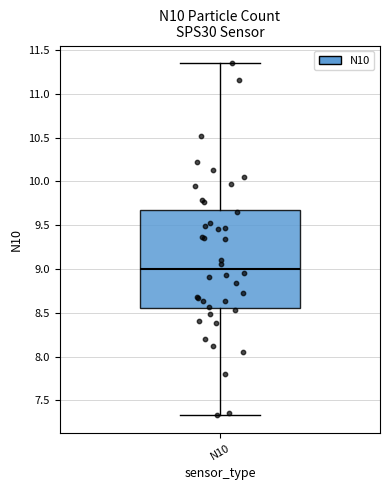

Transcribe this box plot: give where the median line is, the range the box spans, and where the two whiskers end, as read against the y-axis. The values are not printed on the chart, so give them approximately, as read against the axis.

median 9.00, box 8.55 to 9.70, whiskers 7.35 to 11.35